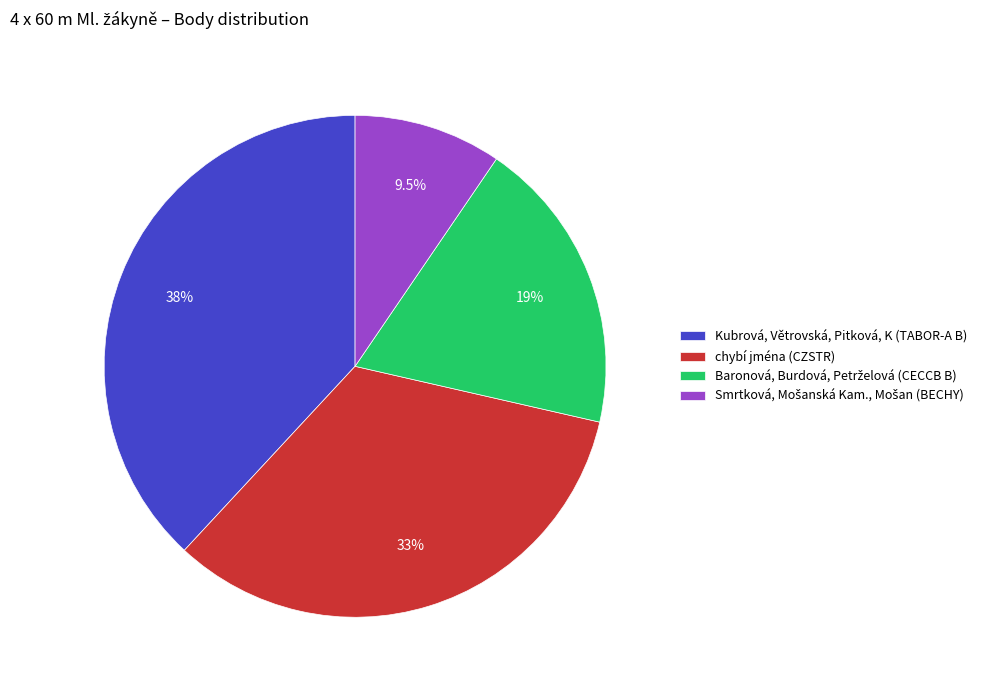

Does Kubrová, Větrovská, Pitková, K (TABOR-A B) account for over 50% of the chart?

No